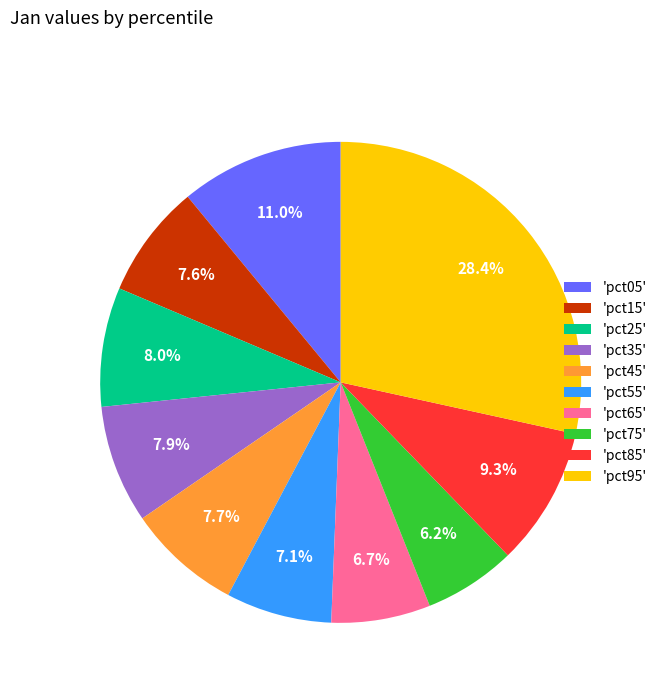

Is there any slice that represents more than half of the pie?

No